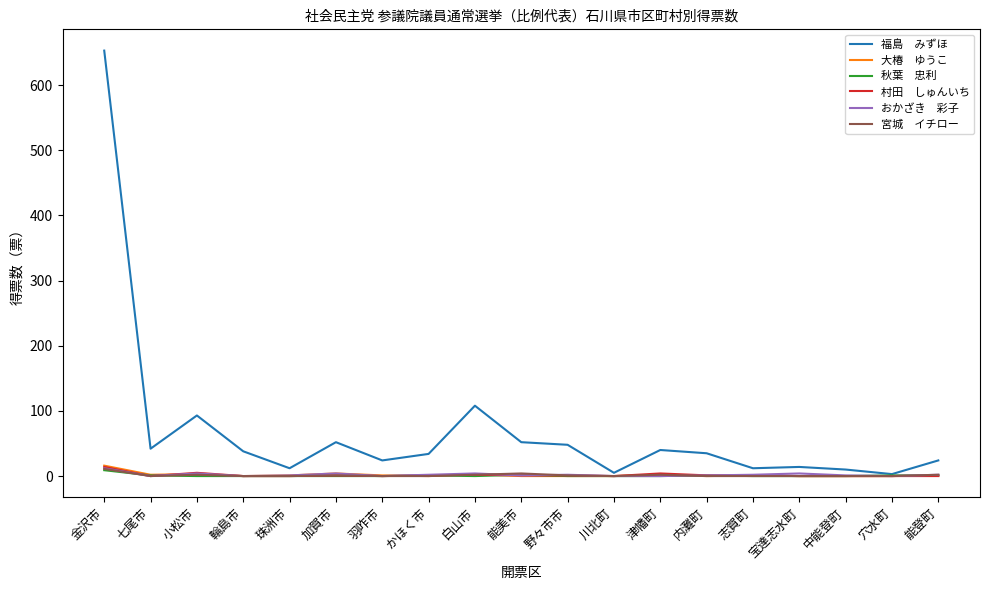

Does the chart display data point markers on the line(s)?

No